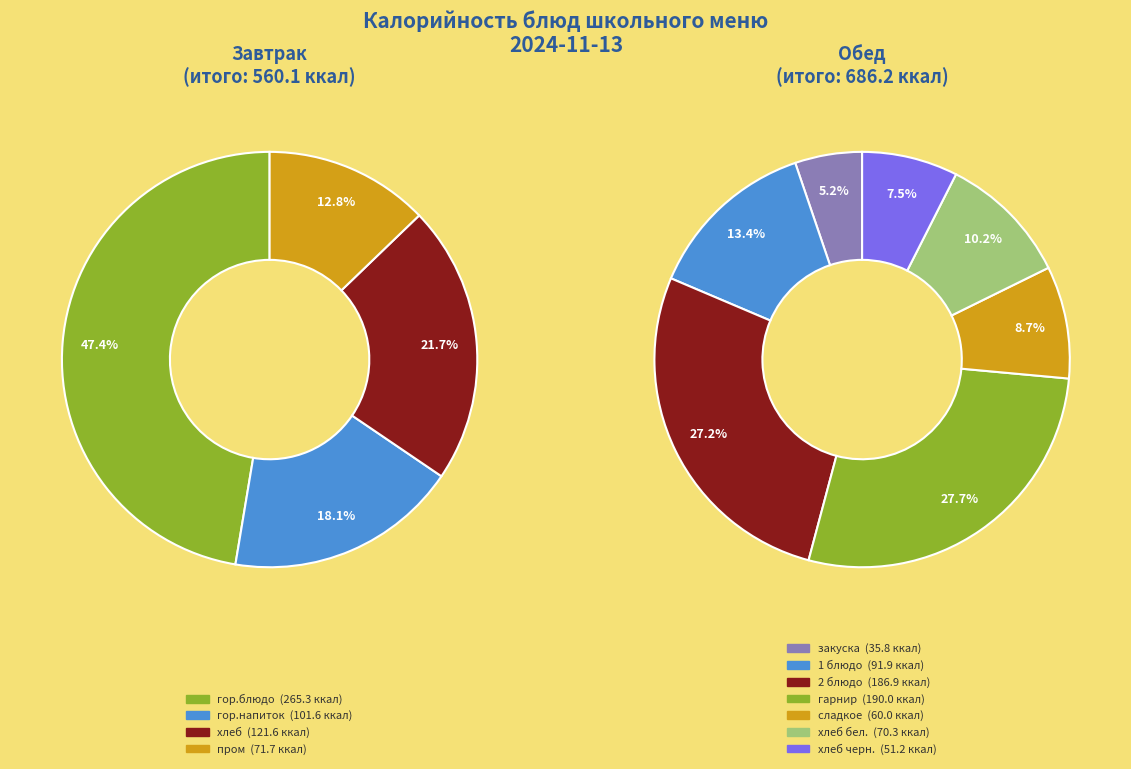

Does 1 блюдо account for over 50% of the chart?

No